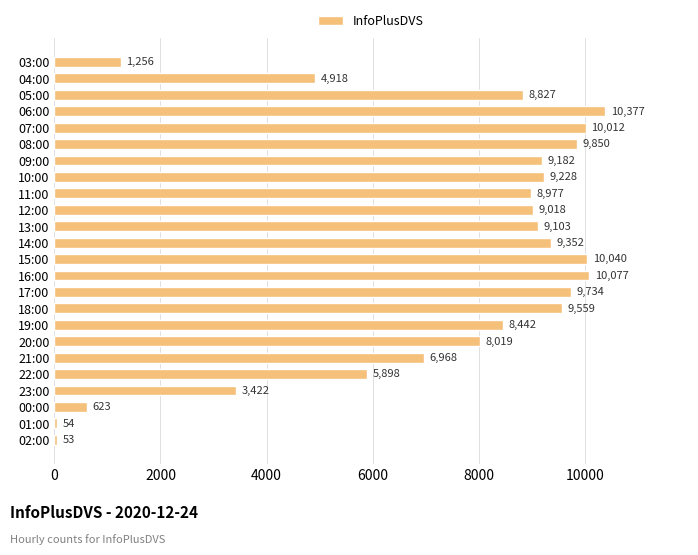

Where is the data nearest to the value 5215?

04:00